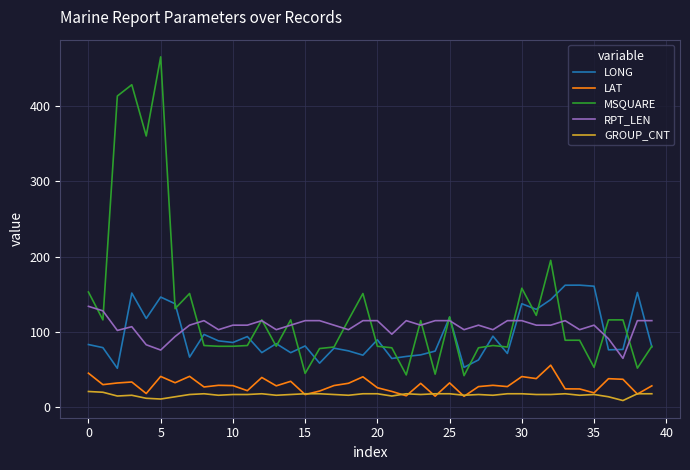

How many lines are shown in the chart?

5